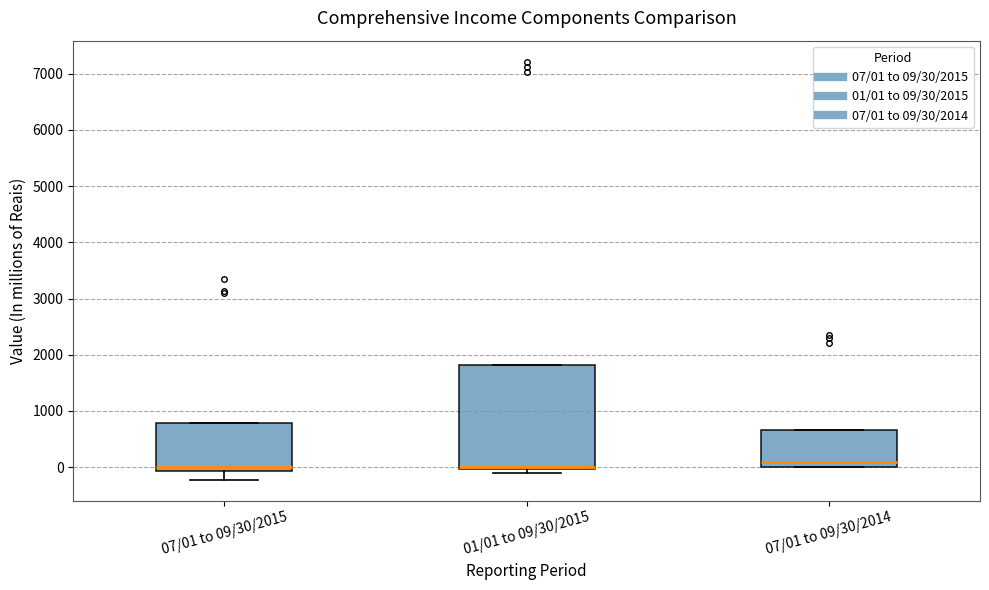

Which box is the tallest, from its lower edge to its upper edge?

01/01 to 09/30/2015